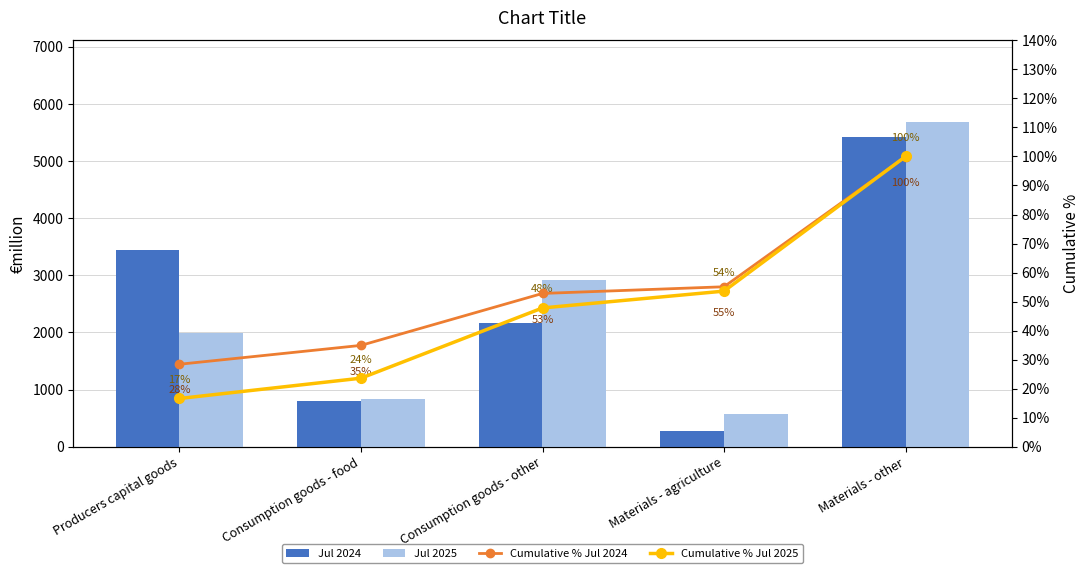

What is the label of the 2nd bar from the right?

Materials - agriculture